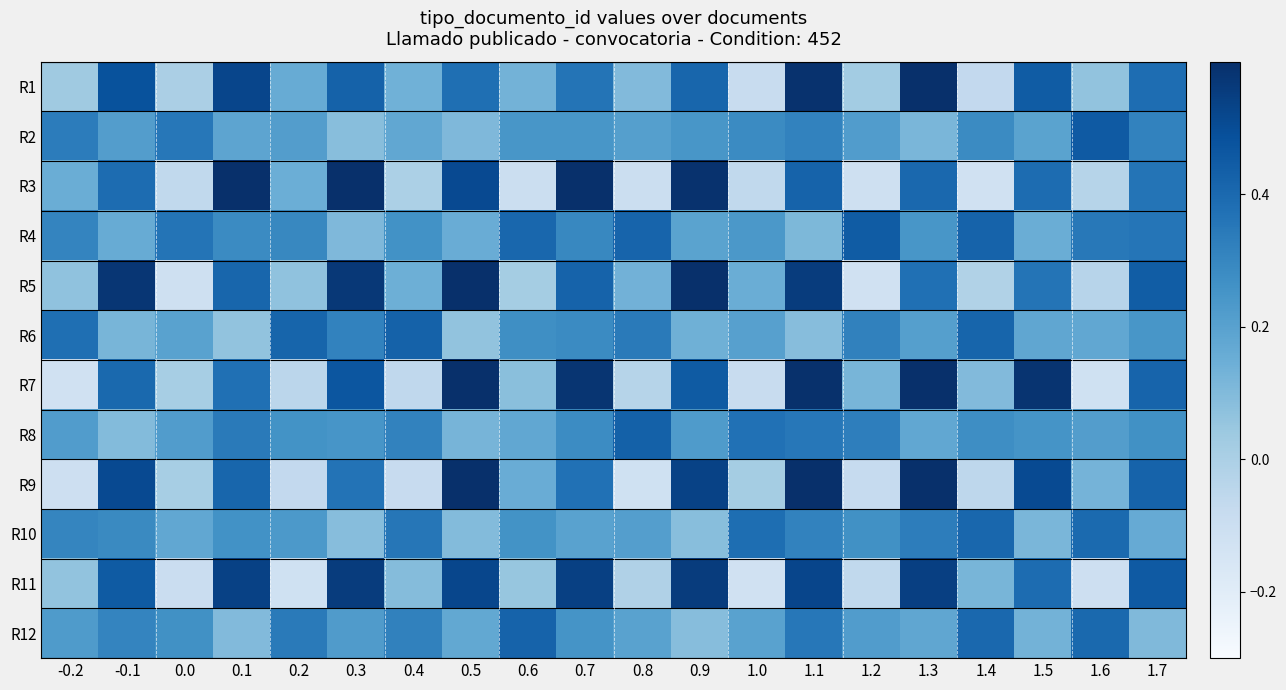

Reading left to right, extract all data points from this chart.

R1: -0.2=0.0	-0.1=0.5	0.0=-0.0	0.1=0.5	0.2=0.2	0.3=0.4	0.4=0.1	0.5=0.4	0.6=0.1	0.7=0.4	0.8=0.1	0.9=0.4	1.0=-0.1	1.1=0.6	1.2=0.0	1.3=0.6	1.4=-0.1	1.5=0.4	1.6=0.1	1.7=0.4
R2: -0.2=0.3	-0.1=0.2	0.0=0.4	0.1=0.2	0.2=0.2	0.3=0.1	0.4=0.2	0.5=0.1	0.6=0.2	0.7=0.2	0.8=0.2	0.9=0.2	1.0=0.3	1.1=0.3	1.2=0.2	1.3=0.1	1.4=0.3	1.5=0.2	1.6=0.5	1.7=0.3
R3: -0.2=0.2	-0.1=0.4	0.0=-0.1	0.1=0.6	0.2=0.1	0.3=0.6	0.4=-0.0	0.5=0.5	0.6=-0.1	0.7=0.6	0.8=-0.1	0.9=0.6	1.0=-0.1	1.1=0.4	1.2=-0.1	1.3=0.4	1.4=-0.1	1.5=0.4	1.6=-0.0	1.7=0.4
R4: -0.2=0.3	-0.1=0.2	0.0=0.4	0.1=0.3	0.2=0.3	0.3=0.1	0.4=0.3	0.5=0.2	0.6=0.4	0.7=0.3	0.8=0.4	0.9=0.2	1.0=0.2	1.1=0.1	1.2=0.4	1.3=0.2	1.4=0.4	1.5=0.2	1.6=0.3	1.7=0.4
R5: -0.2=0.1	-0.1=0.6	0.0=-0.1	0.1=0.4	0.2=0.1	0.3=0.6	0.4=0.1	0.5=0.6	0.6=0.0	0.7=0.4	0.8=0.1	0.9=0.6	1.0=0.2	1.1=0.6	1.2=-0.1	1.3=0.4	1.4=-0.0	1.5=0.4	1.6=-0.0	1.7=0.4
R6: -0.2=0.4	-0.1=0.1	0.0=0.2	0.1=0.1	0.2=0.4	0.3=0.3	0.4=0.4	0.5=0.1	0.6=0.3	0.7=0.3	0.8=0.3	0.9=0.1	1.0=0.2	1.1=0.1	1.2=0.3	1.3=0.2	1.4=0.4	1.5=0.2	1.6=0.2	1.7=0.2
R7: -0.2=-0.1	-0.1=0.4	0.0=0.0	0.1=0.4	0.2=-0.0	0.3=0.5	0.4=-0.1	0.5=0.6	0.6=0.1	0.7=0.6	0.8=-0.0	0.9=0.4	1.0=-0.1	1.1=0.6	1.2=0.1	1.3=0.6	1.4=0.1	1.5=0.6	1.6=-0.1	1.7=0.4
R8: -0.2=0.2	-0.1=0.1	0.0=0.2	0.1=0.3	0.2=0.3	0.3=0.2	0.4=0.3	0.5=0.1	0.6=0.2	0.7=0.3	0.8=0.4	0.9=0.2	1.0=0.4	1.1=0.4	1.2=0.3	1.3=0.2	1.4=0.3	1.5=0.3	1.6=0.2	1.7=0.3
R9: -0.2=-0.1	-0.1=0.5	0.0=0.0	0.1=0.4	0.2=-0.1	0.3=0.4	0.4=-0.1	0.5=0.6	0.6=0.2	0.7=0.4	0.8=-0.1	0.9=0.5	1.0=0.0	1.1=0.7	1.2=-0.1	1.3=0.6	1.4=-0.1	1.5=0.5	1.6=0.1	1.7=0.4
R10: -0.2=0.3	-0.1=0.3	0.0=0.2	0.1=0.3	0.2=0.2	0.3=0.1	0.4=0.4	0.5=0.1	0.6=0.3	0.7=0.2	0.8=0.2	0.9=0.1	1.0=0.4	1.1=0.3	1.2=0.3	1.3=0.3	1.4=0.4	1.5=0.1	1.6=0.4	1.7=0.2
R11: -0.2=0.1	-0.1=0.4	0.0=-0.1	0.1=0.5	0.2=-0.1	0.3=0.6	0.4=0.1	0.5=0.5	0.6=0.1	0.7=0.5	0.8=-0.0	0.9=0.6	1.0=-0.1	1.1=0.5	1.2=-0.1	1.3=0.5	1.4=0.1	1.5=0.4	1.6=-0.1	1.7=0.5
R12: -0.2=0.2	-0.1=0.3	0.0=0.3	0.1=0.1	0.2=0.3	0.3=0.2	0.4=0.3	0.5=0.2	0.6=0.4	0.7=0.3	0.8=0.2	0.9=0.1	1.0=0.2	1.1=0.4	1.2=0.2	1.3=0.2	1.4=0.4	1.5=0.1	1.6=0.4	1.7=0.1